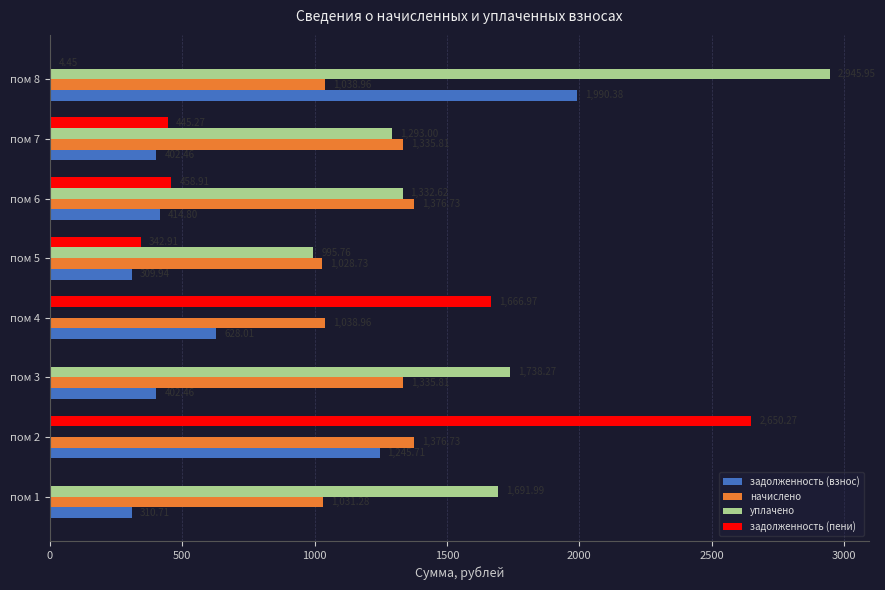

What is the sum of all задолженность (пени) values?

5568.8